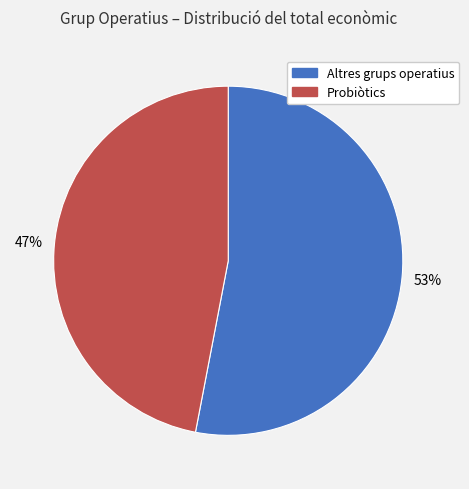

Is there any slice that represents more than half of the pie?

Yes